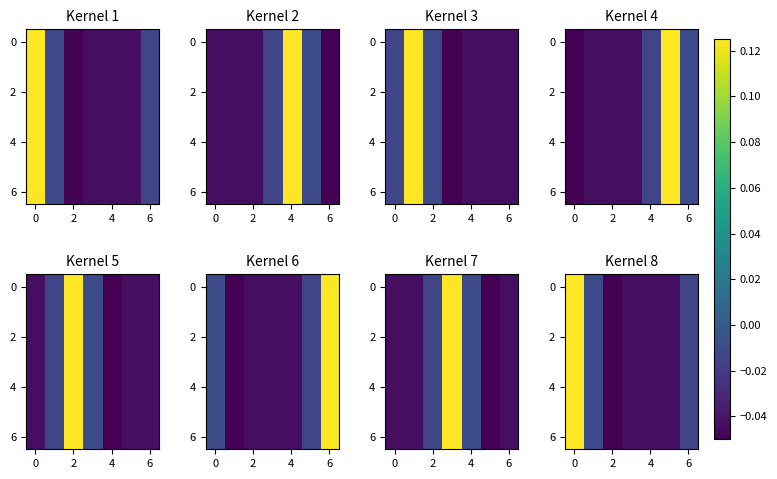

How many values in the row_4 series exceed 0?

1